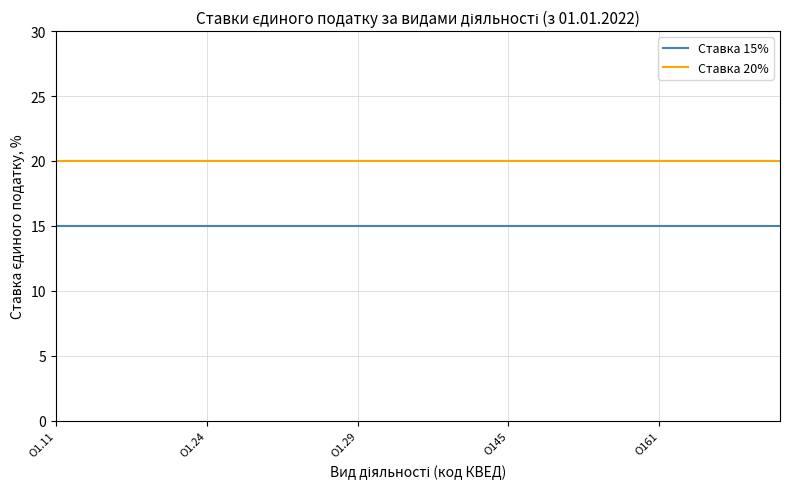

What is the smallest value displayed?

15